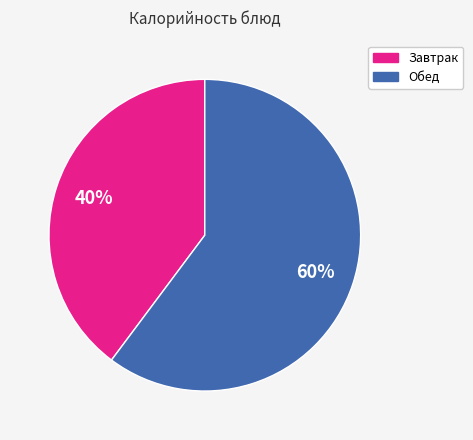

To the nearest percent, what is the difference between the largest and smallest slice percentages?

20%